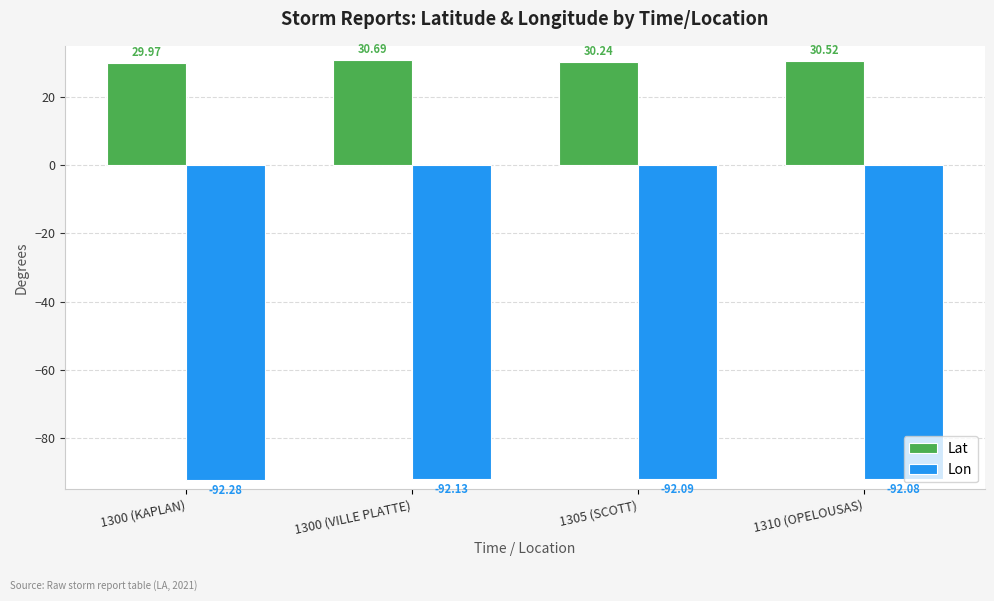

What is the lowest value of the Lat series?

30.0